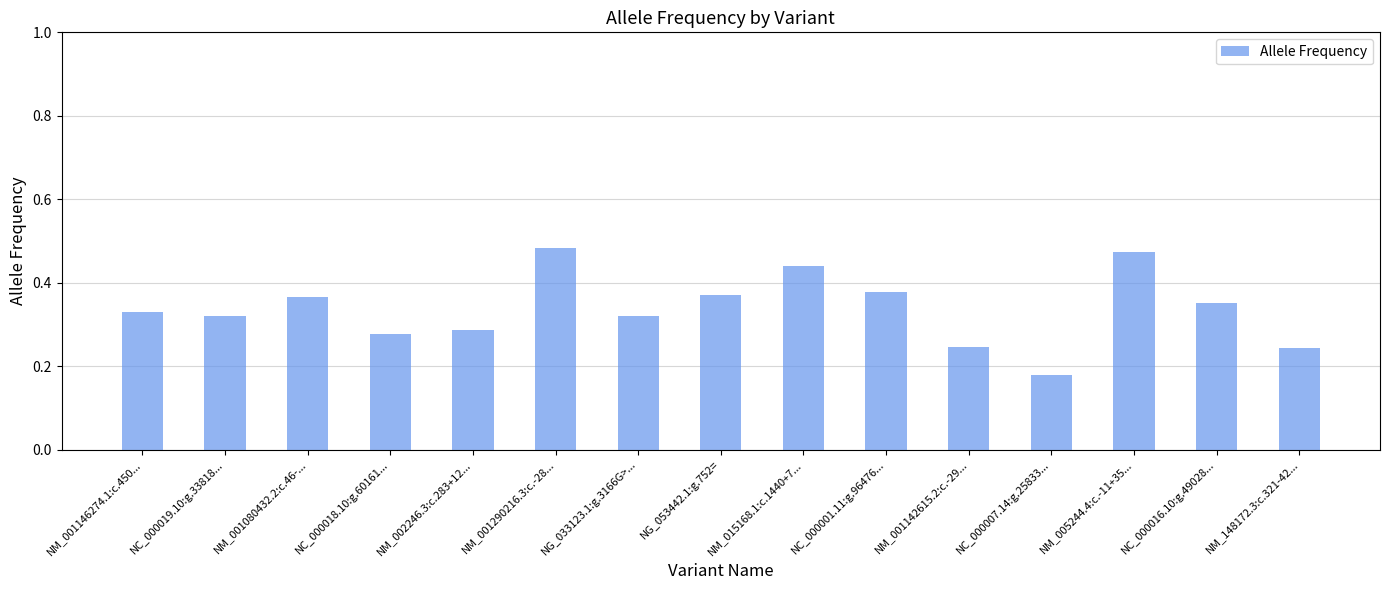

What is the label of the 7th bar from the right?

NM_015168.1:c.1440+7...